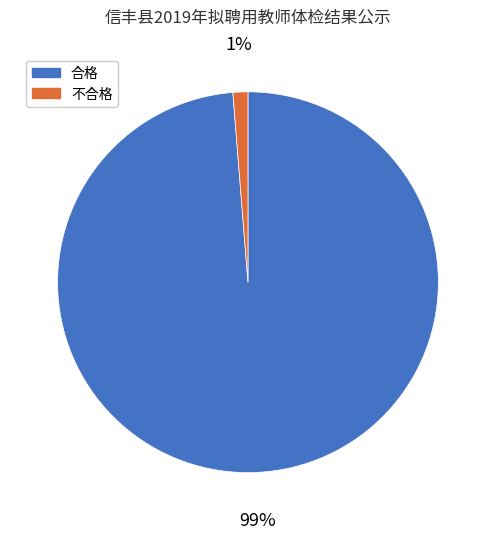

Which category has the smallest portion of the pie?

不合格